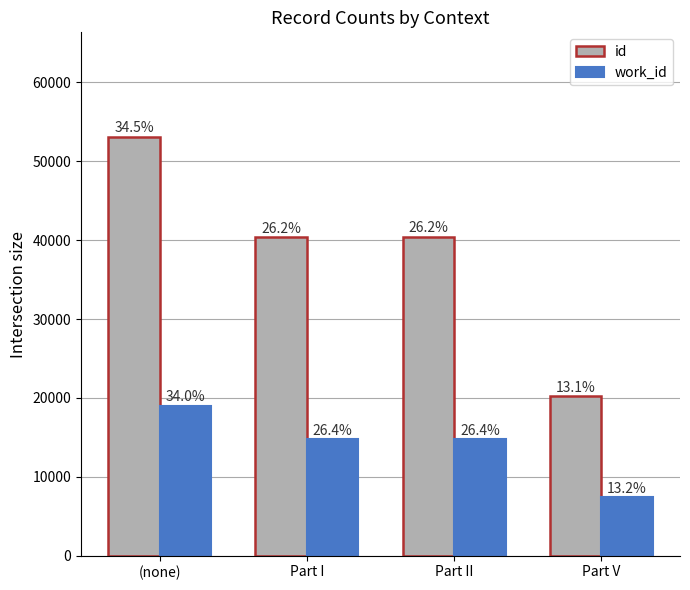

What is the average value of the work_id series?

13996